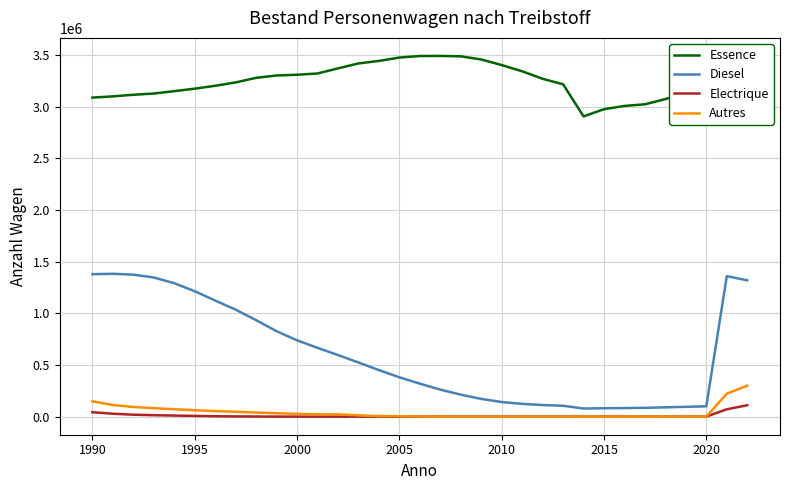

True or false: Electrique and Diesel cross at least once.

False